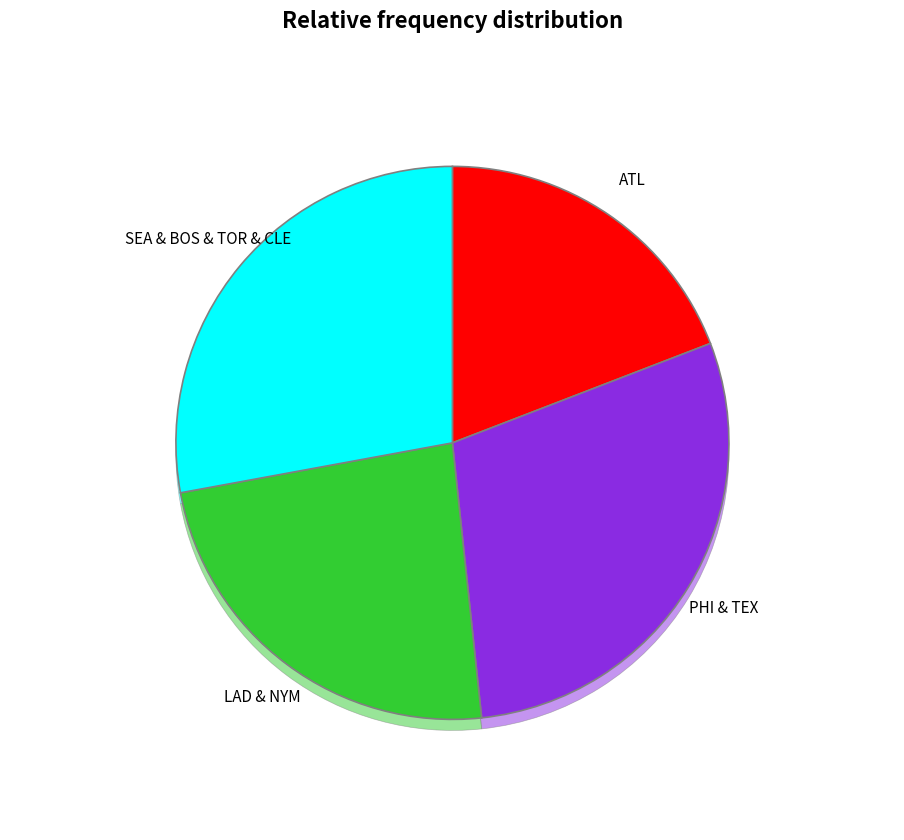

Is it true that SEA is 10% of the pie?

True